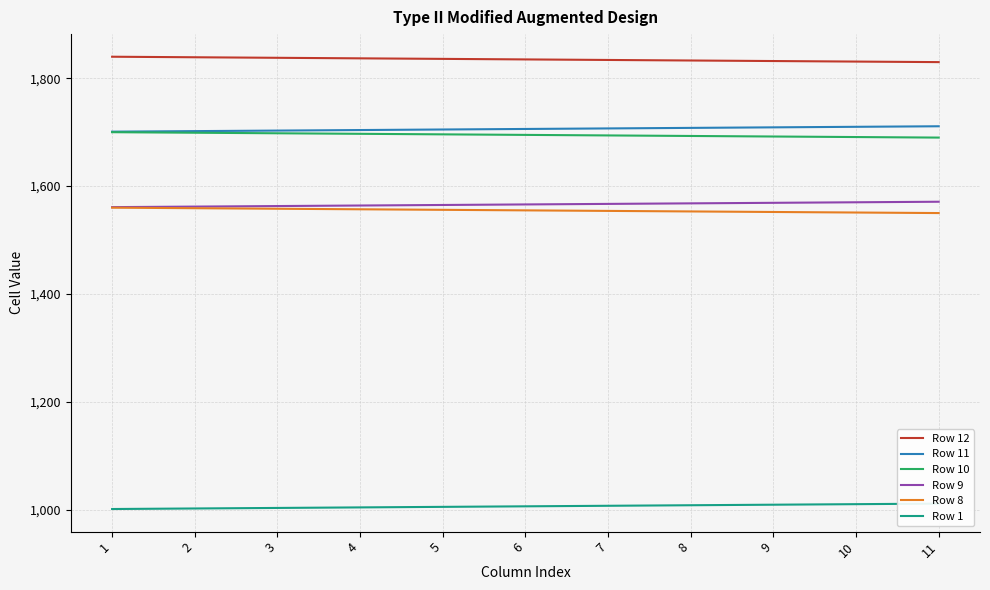

What are all the series names shown in the legend?

Row 12, Row 11, Row 10, Row 9, Row 8, Row 1